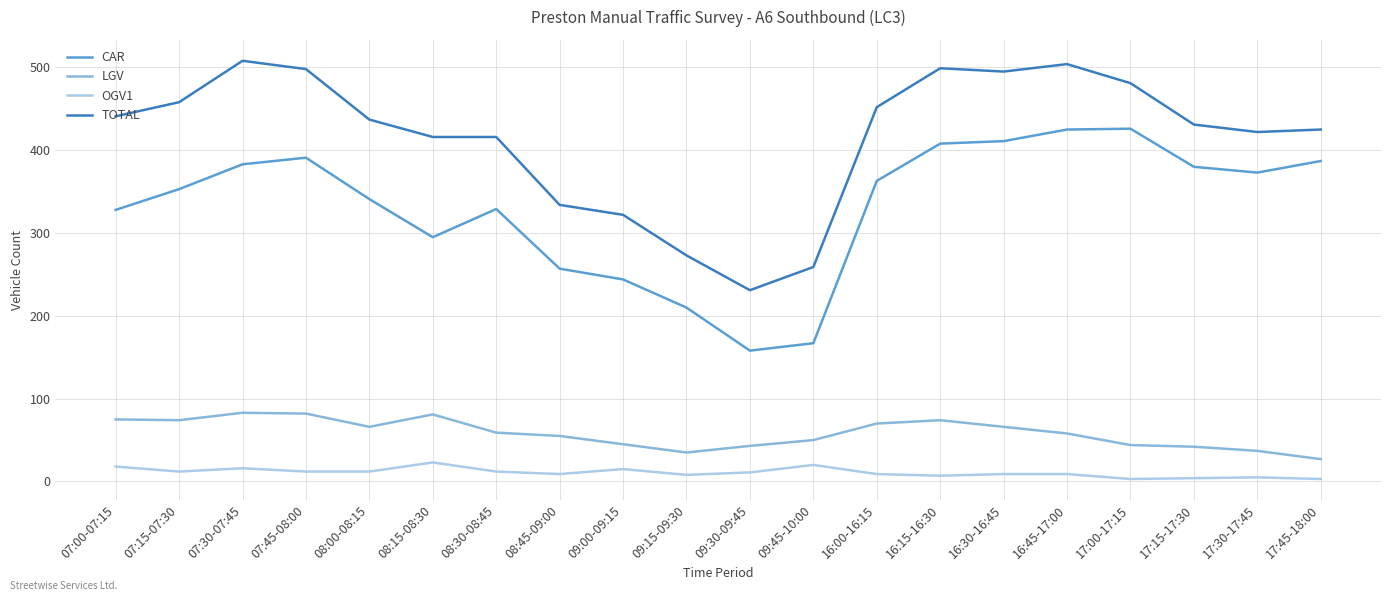

Rank the series at 07:30-07:45 from lowest to highest value.

OGV1, LGV, CAR, TOTAL